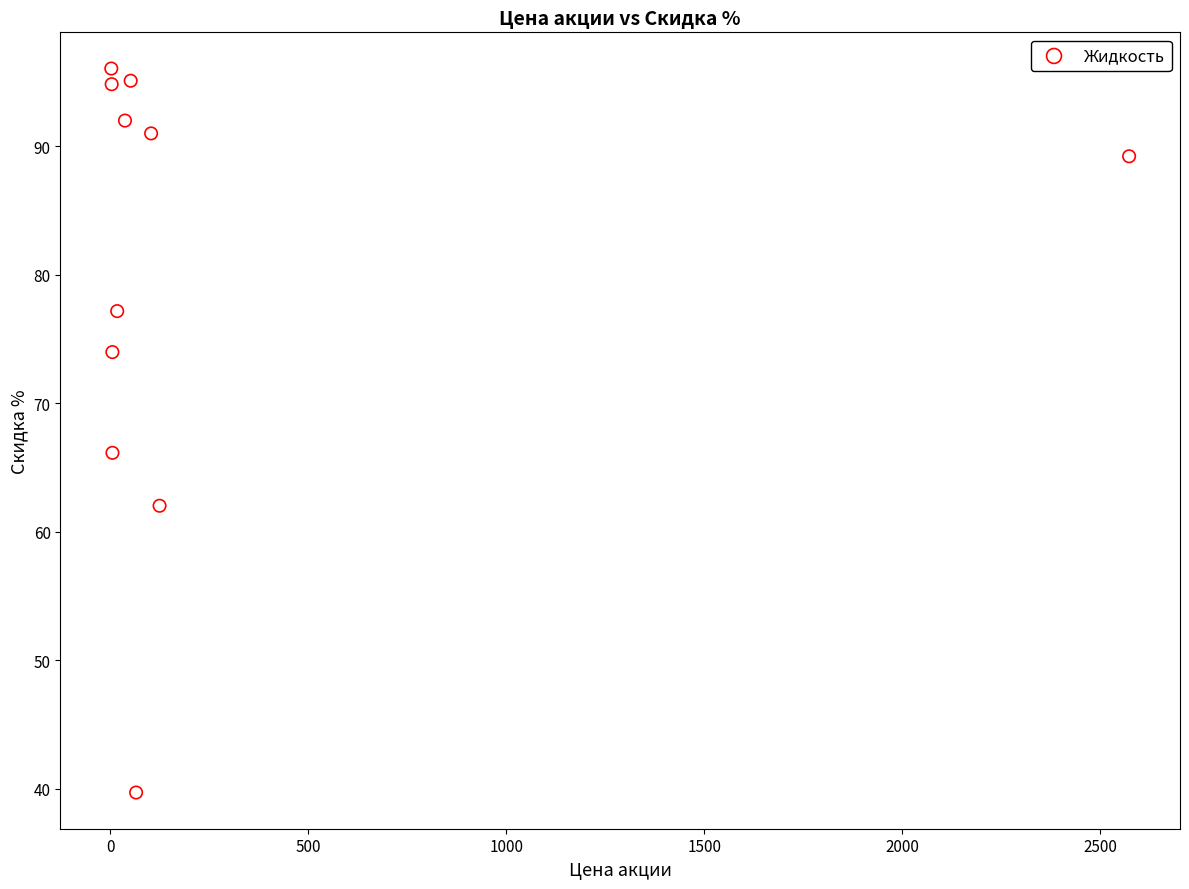

What is the average Y value?

79.7